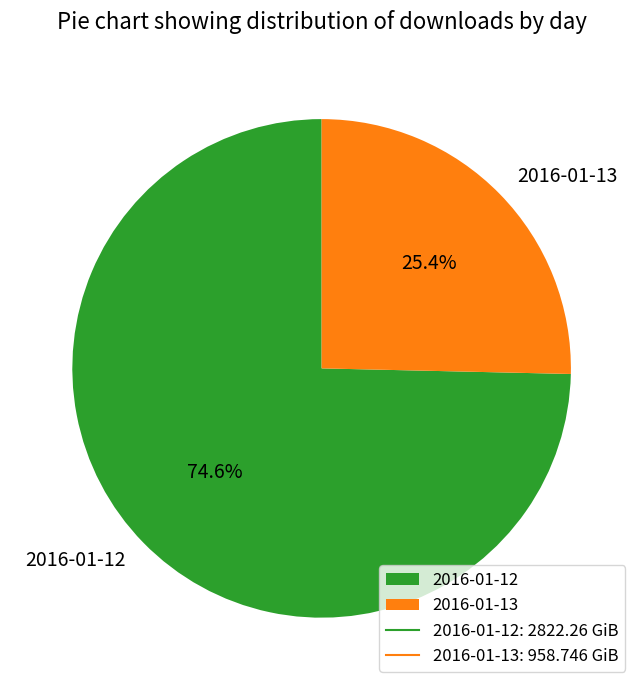

Which category has the smallest portion of the pie?

2016-01-13